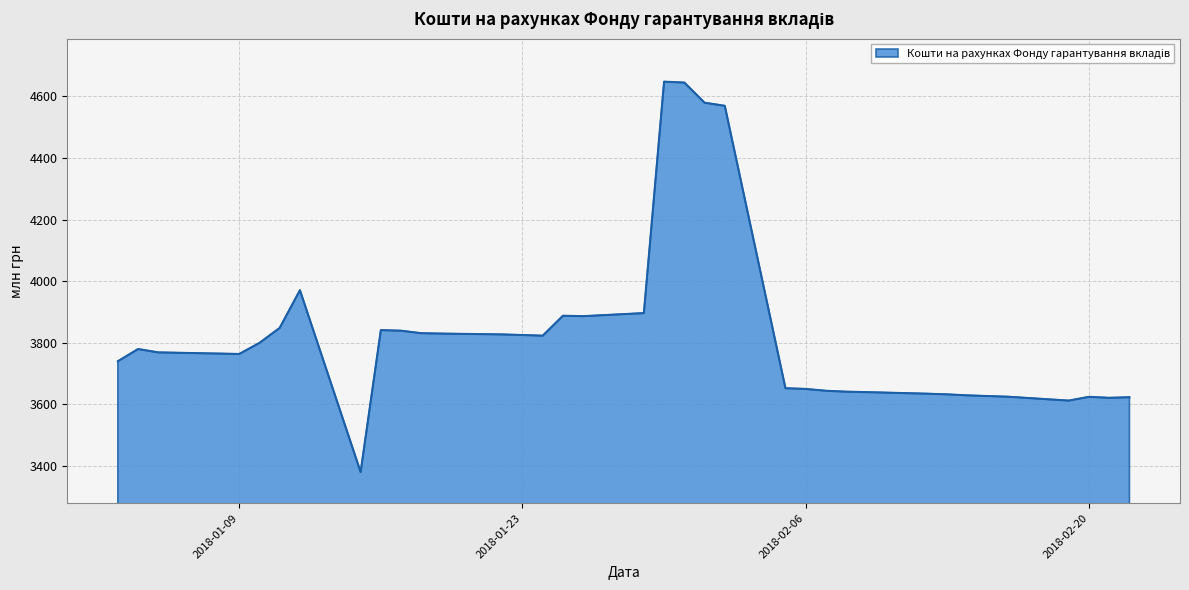

What is the difference between the second highest and second lowest values?

1032.5